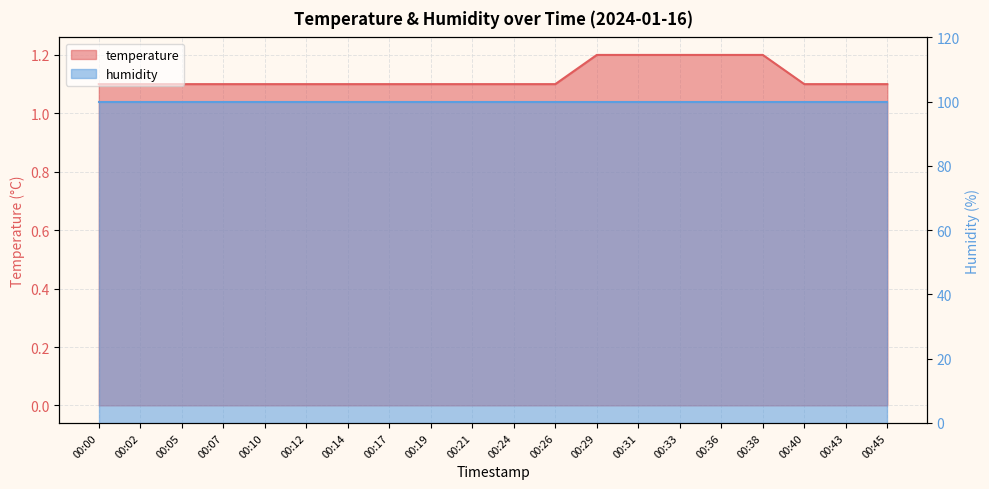

Is it true that the value at 00:10 is 1.1?

True